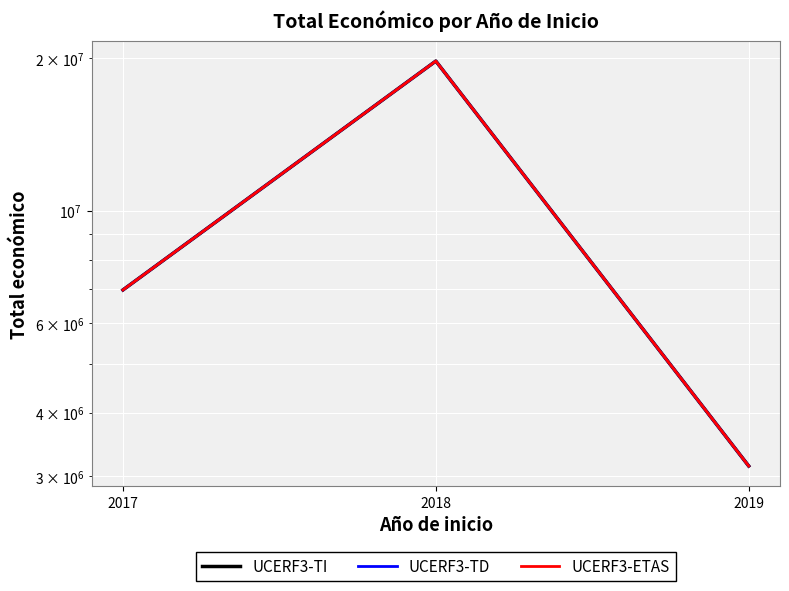

Reading left to right, transcribe all the data shown in this chart.

UCERF3-TI: 2017=6985221	2018=19736070	2019=3142086
UCERF3-TD: 2017=6985221	2018=19736070	2019=3142086
UCERF3-ETAS: 2017=6985221	2018=19736070	2019=3142086